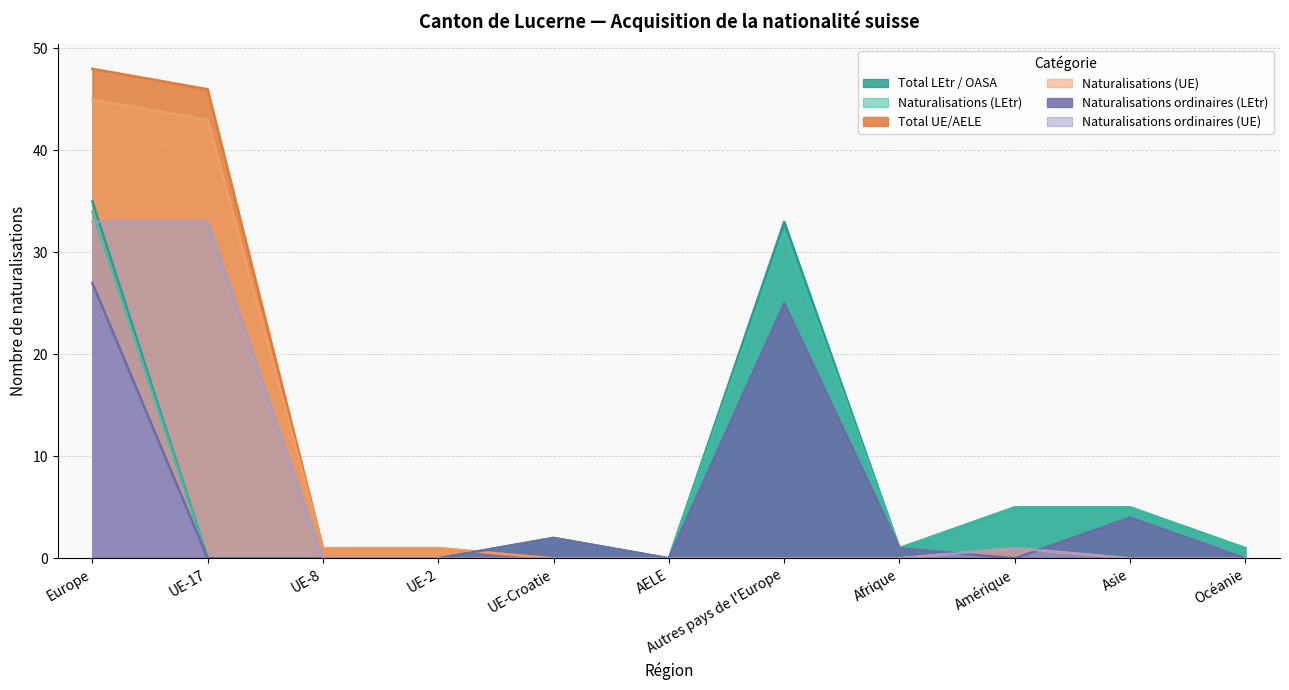

After their last crossing, which series has the higher values: Naturalisations (UE) or Naturalisations (LEtr)?

Naturalisations (LEtr)